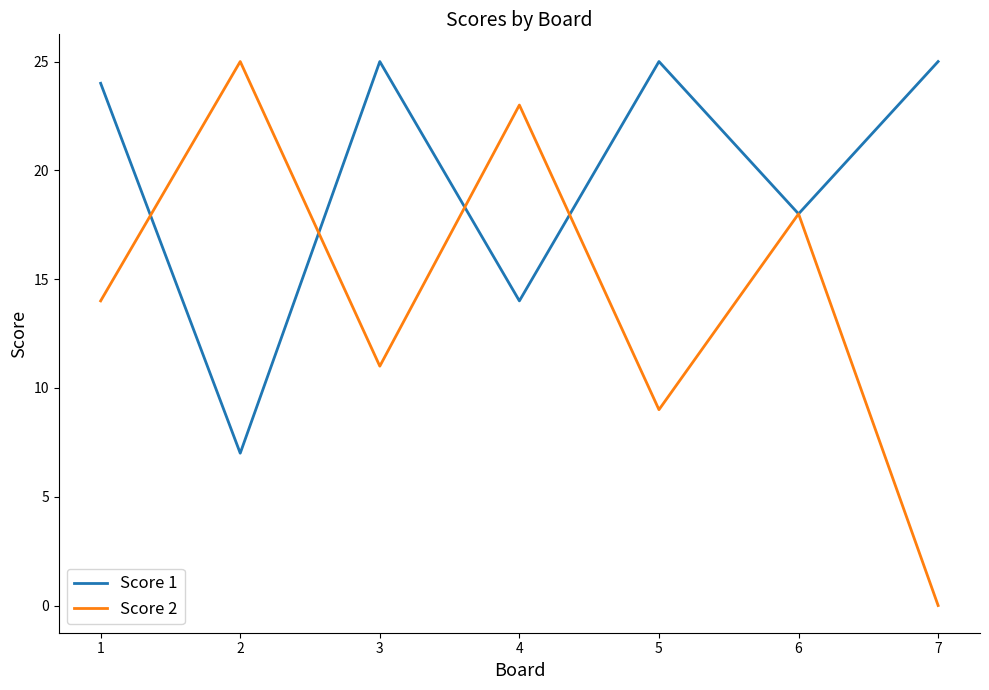

What is the lowest value of the Score 1 series?

7